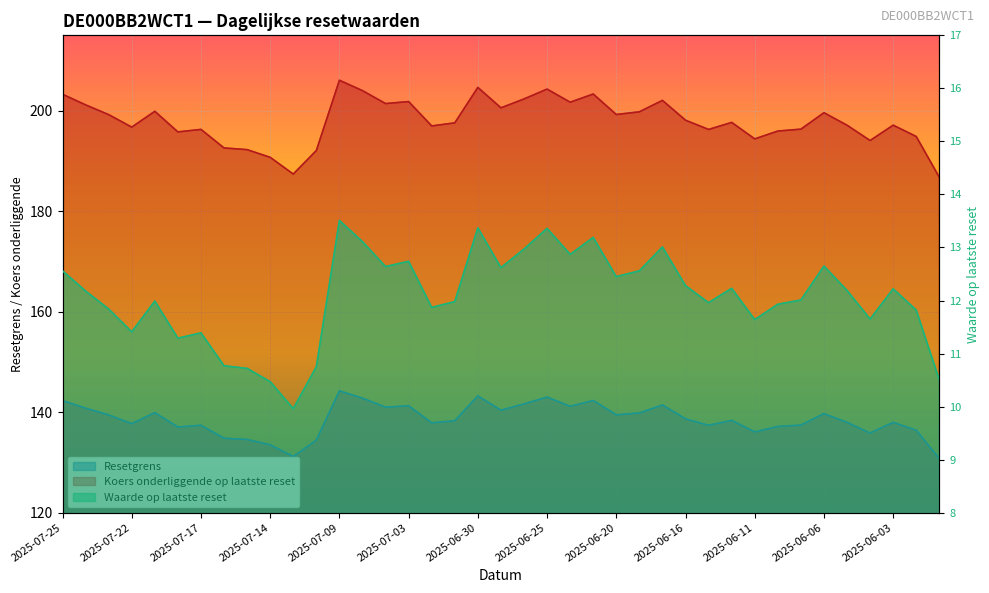

Is it true that Waarde op laatste reset equals 12.7 at 2025-07-03?

True